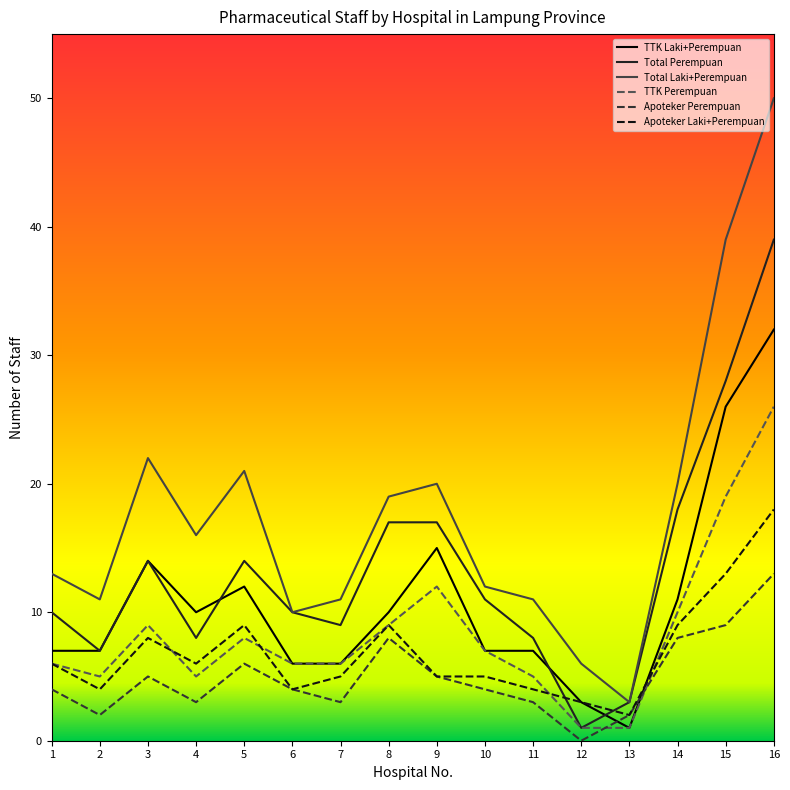

What is the minimum value for Total Laki+Perempuan?

3